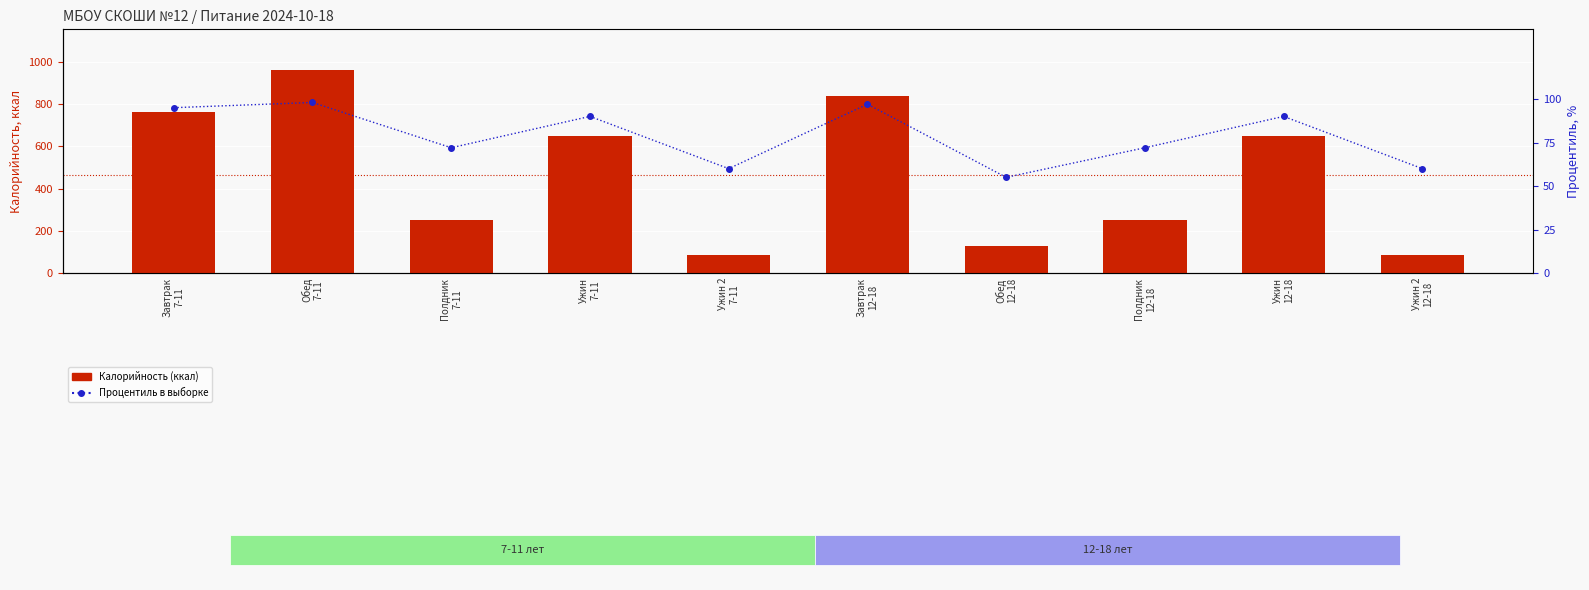

What is the sum of all Процентиль в выборке values?

789